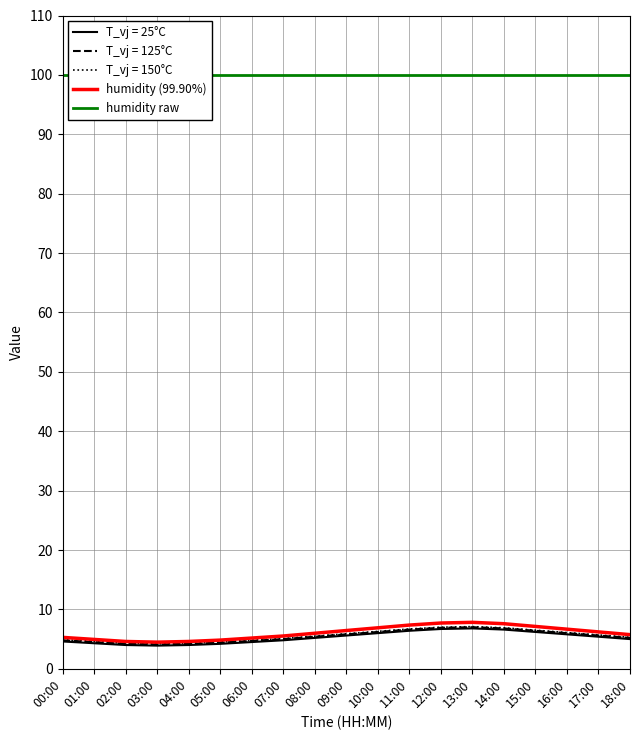

What is the highest value of the humidity raw series?

99.9